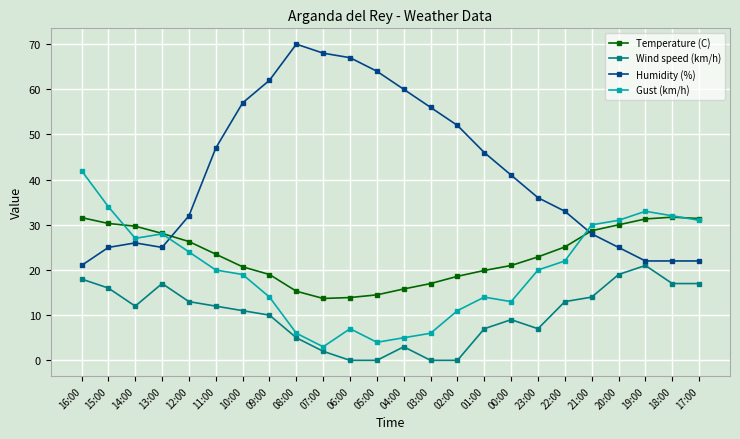

Rank the series by their maximum value, from lowest to highest.

Wind speed (km/h), Temperature (C), Gust (km/h), Humidity (%)